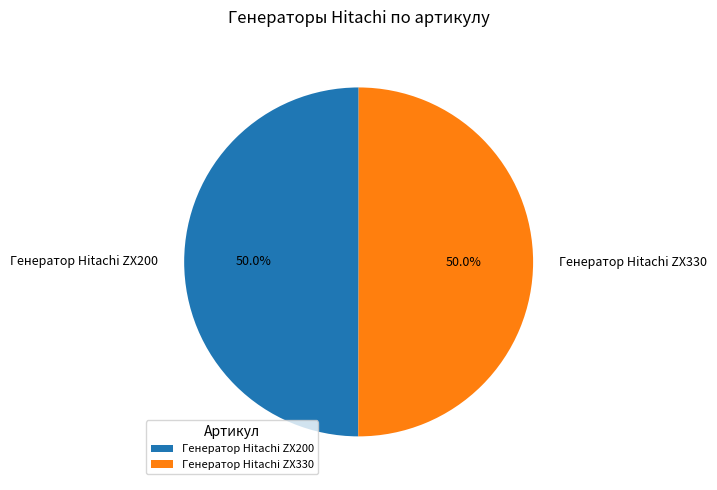

Combined, what portion of the pie is Генератор Hitachi ZX200 and Генератор Hitachi ZX330?

100.0%